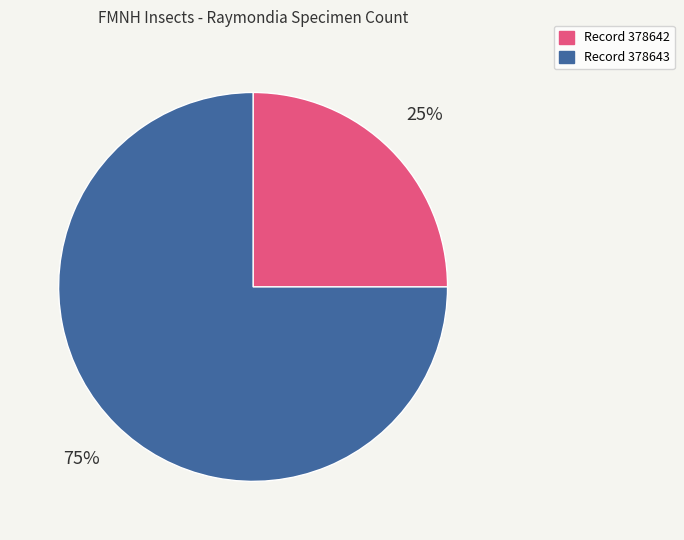

Is there a majority slice in this chart?

Yes